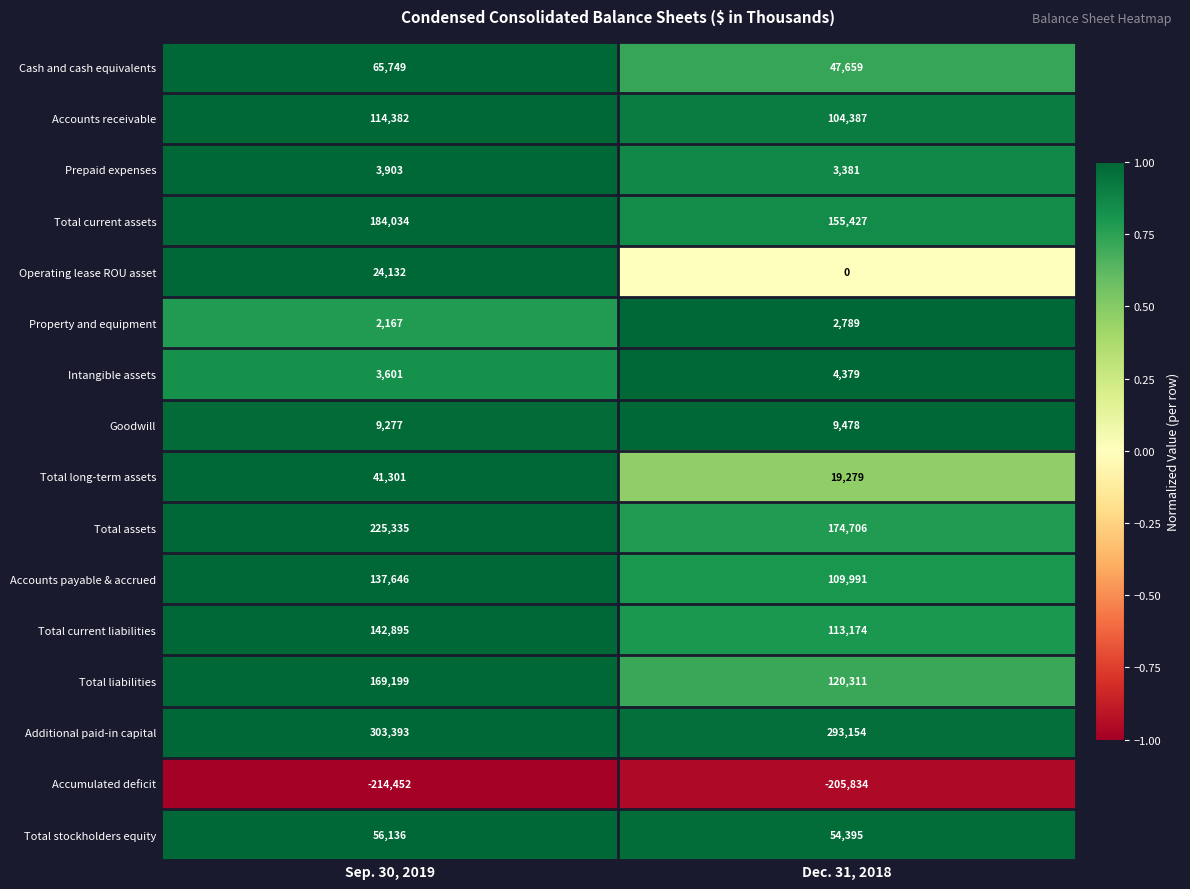

At which label is Total current liabilities closest to 128034?

Dec. 31, 2018